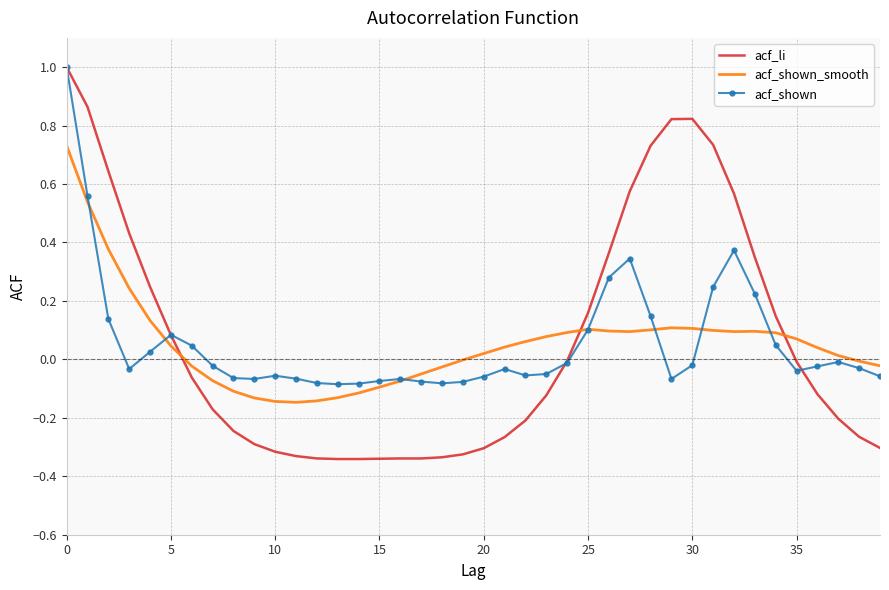

What is the highest value of the acf_li series?

1.0